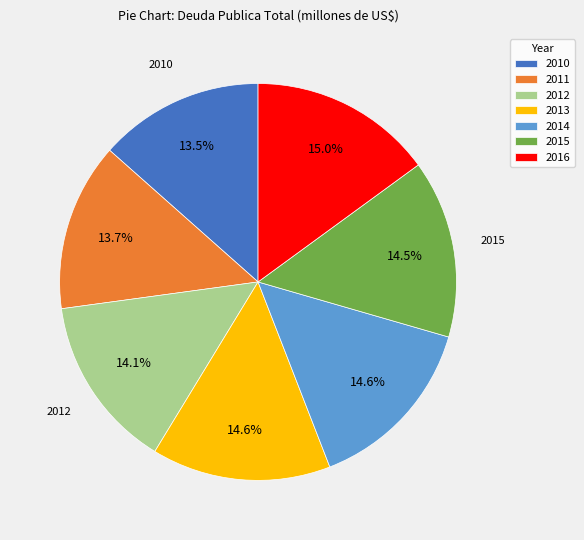

Combined, what portion of the pie is 2010 and 2011?

27.2%